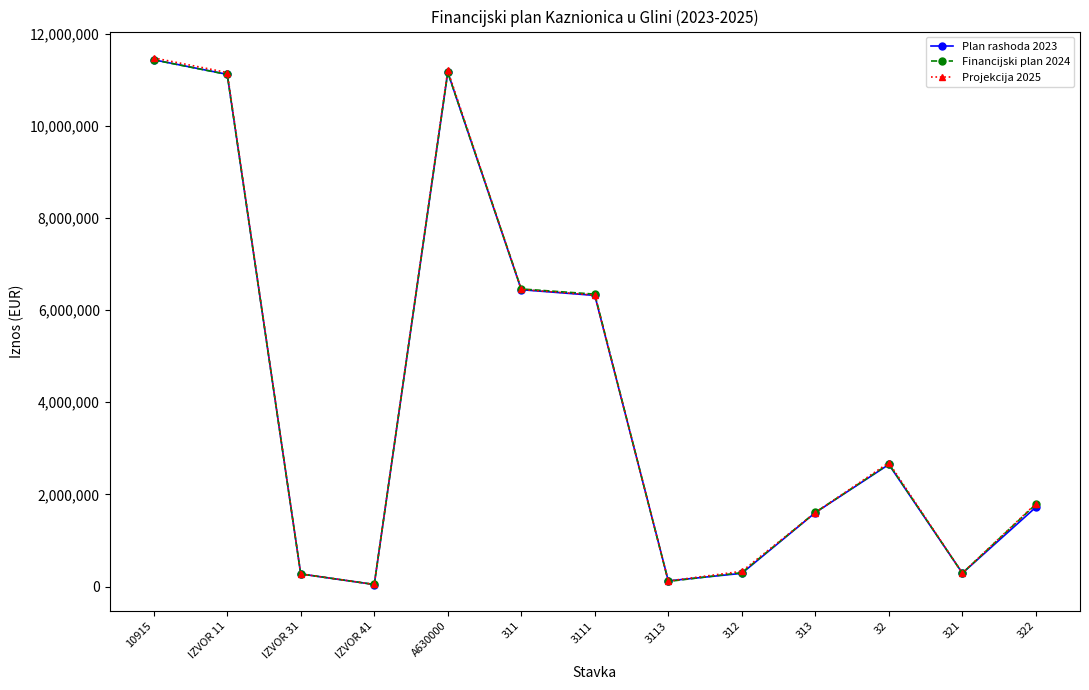

What are all the series names shown in the legend?

Plan rashoda 2023, Financijski plan 2024, Projekcija 2025